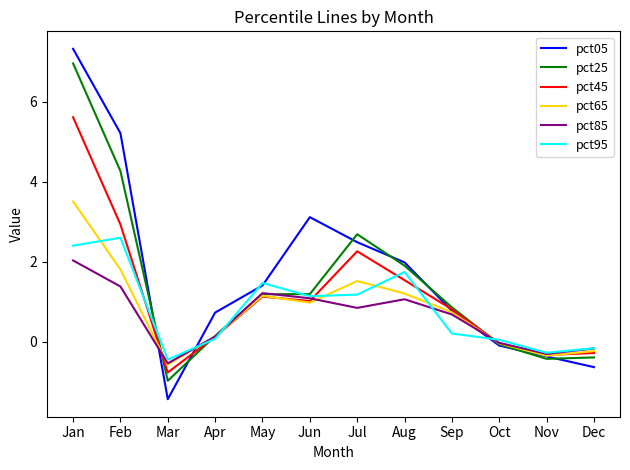

What is the difference between the highest and lowest values at Apr?

0.7